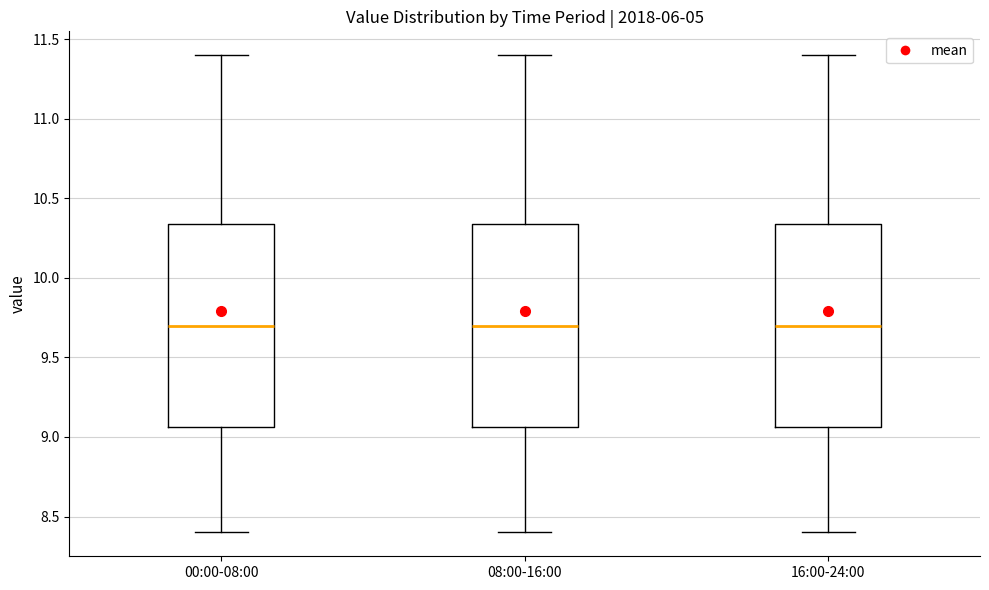

Where does the median line of the box for 00:00-08:00 sit on the y-axis? The values are not printed on the chart, so give them approximately, as read against the axis.

9.70